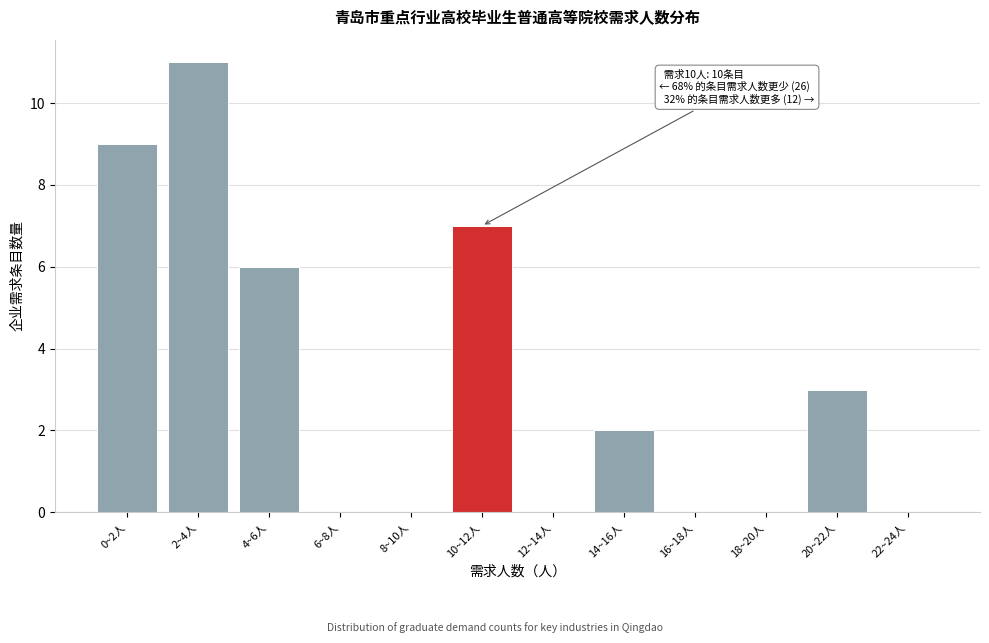

Reading right to left, extract all data points from this chart.

22~24人=0	20~22人=3	18~20人=0	16~18人=0	14~16人=2	12~14人=0	10~12人=7	8~10人=0	6~8人=0	4~6人=6	2~4人=11	0~2人=9